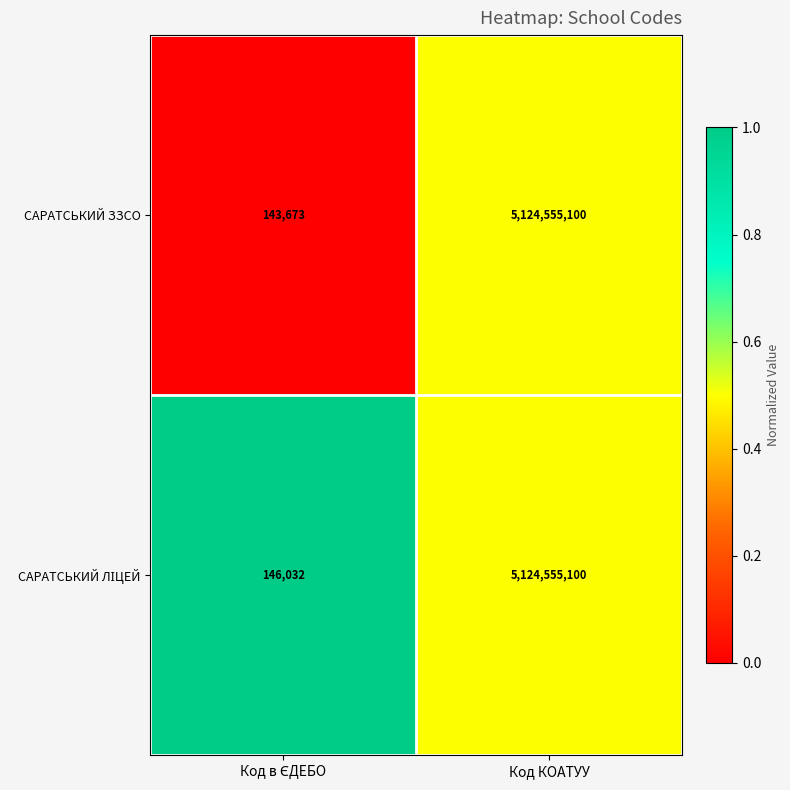

True or false: САРАТСЬКИЙ ЗЗСО has a value of 5124555100 at Код КОАТУУ.

True